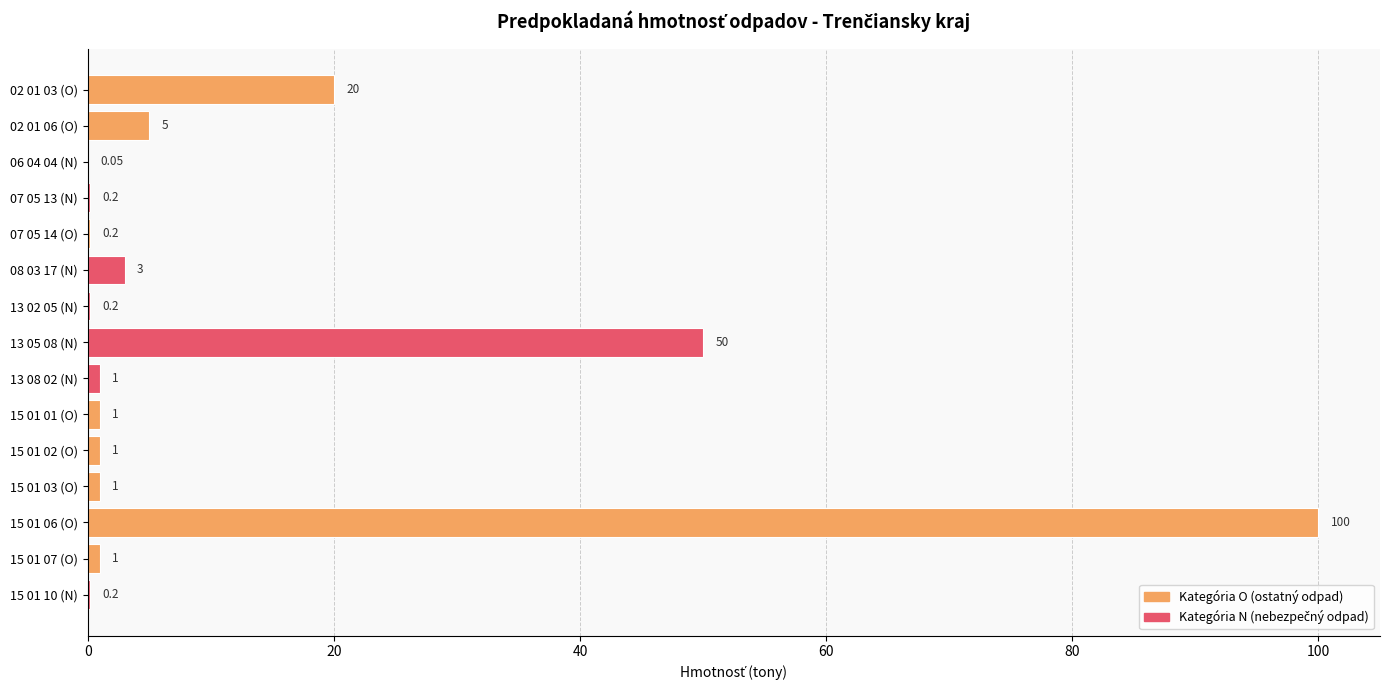

What is the ratio of the value at 13 05 08 (N) to the value at 02 01 03 (O)?

2.5